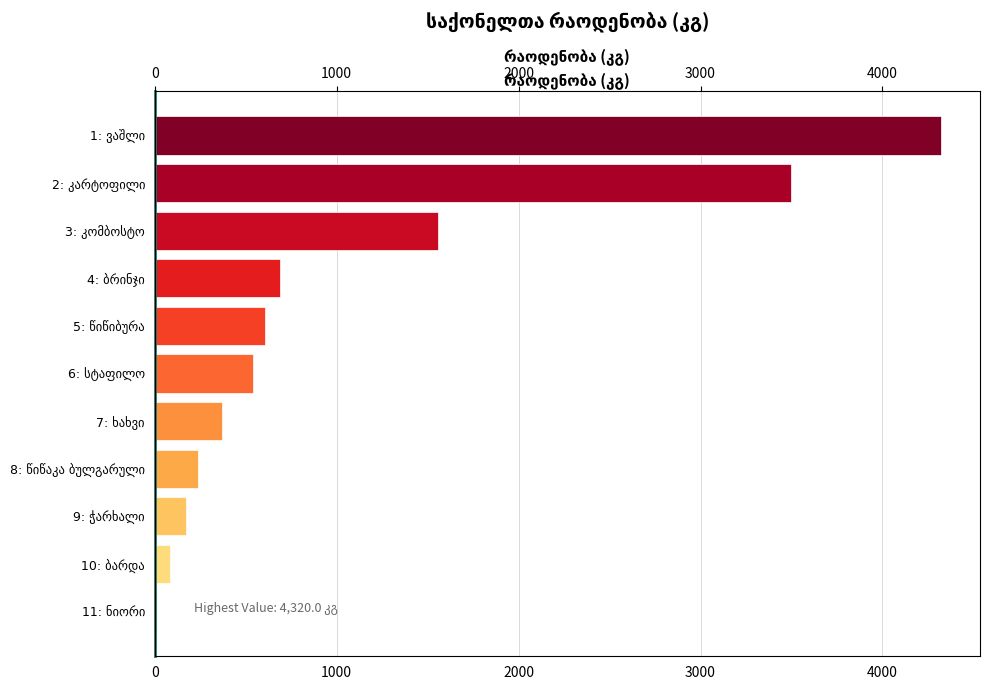

Is it true that the value at 7: ხახვი is 499.9?

False